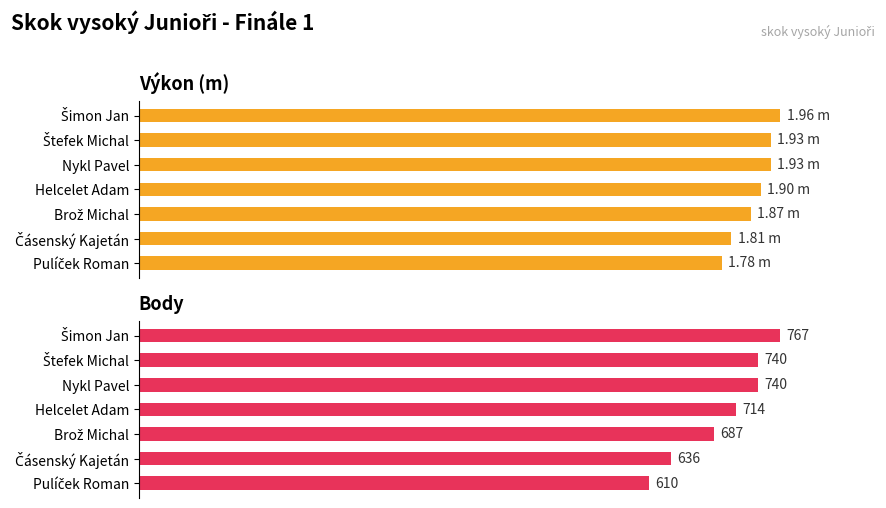

The value of Body at Čásenský Kajetán is 34.1. True or false?

False